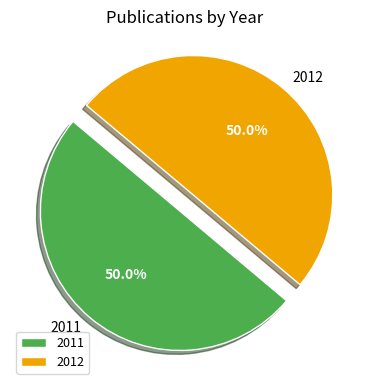

Combined, do 2011 and 2012 account for over 50%?

Yes